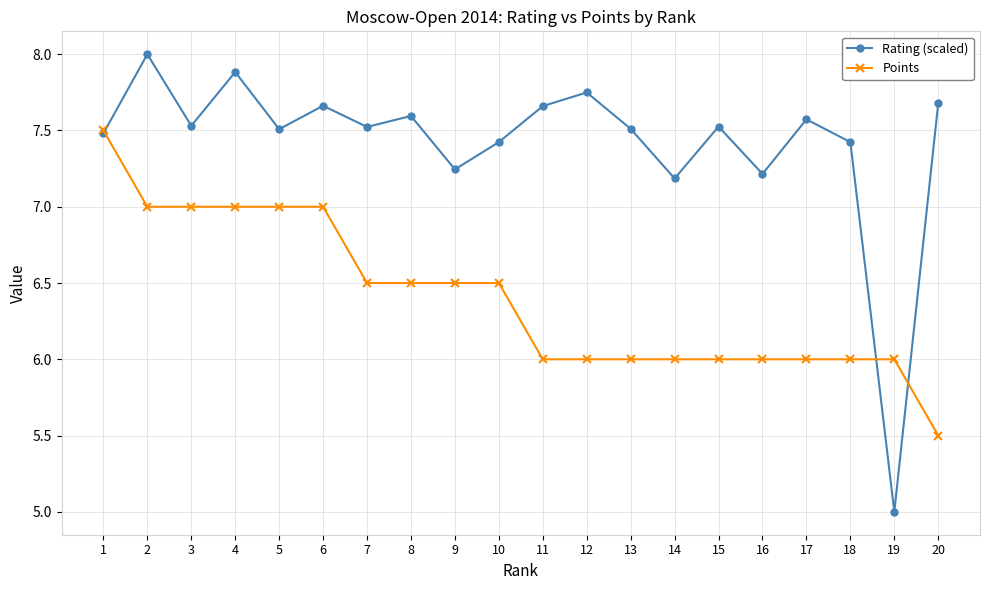

What is the total value across all series at 14?

13.2